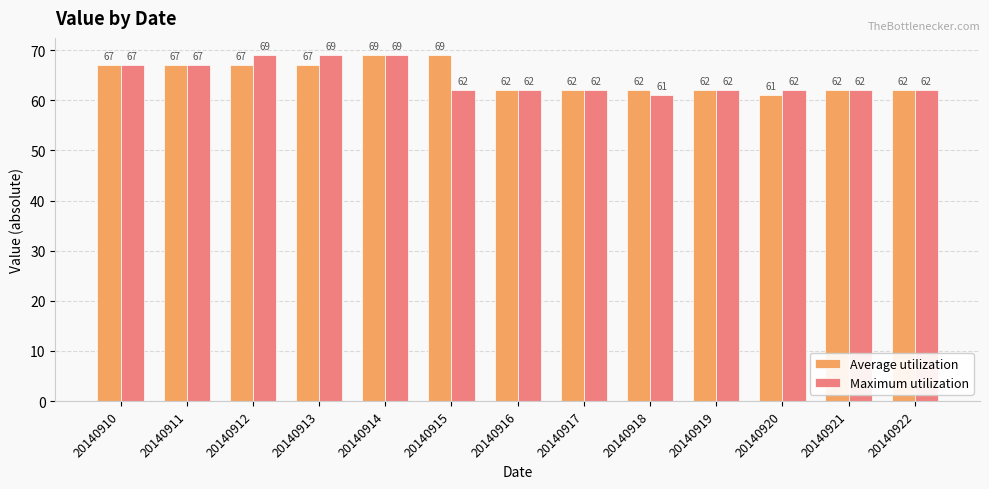

What is the average value of the Average utilization series?

65